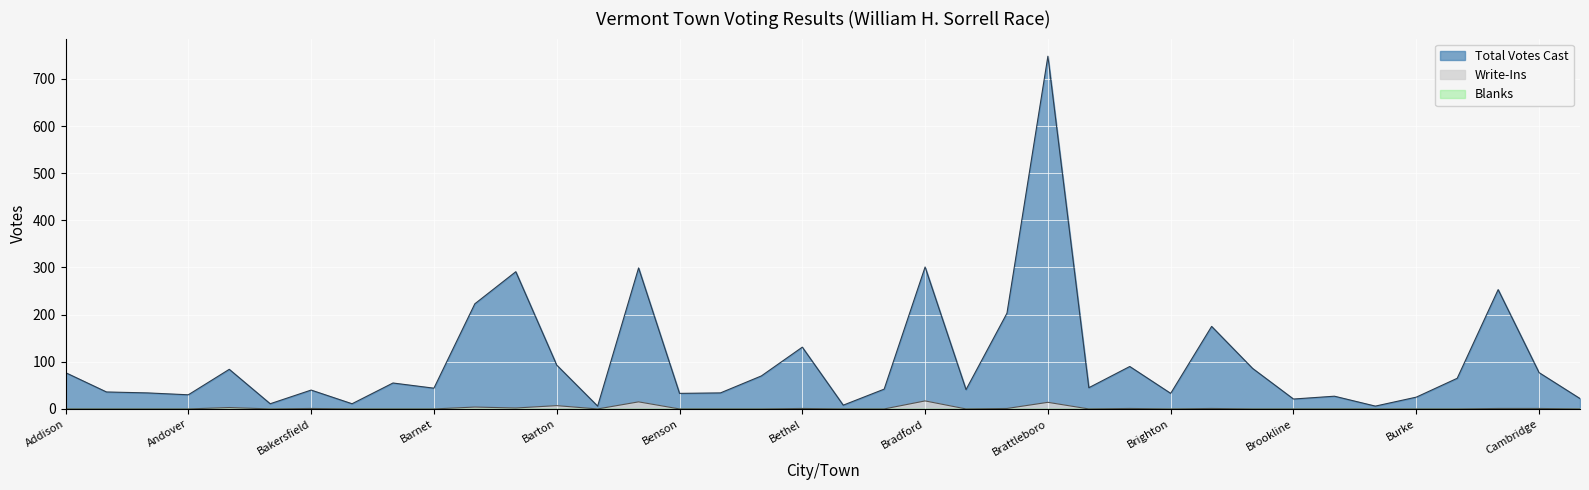

The Write-Ins series shows 0 at Alburgh. True or false?

True